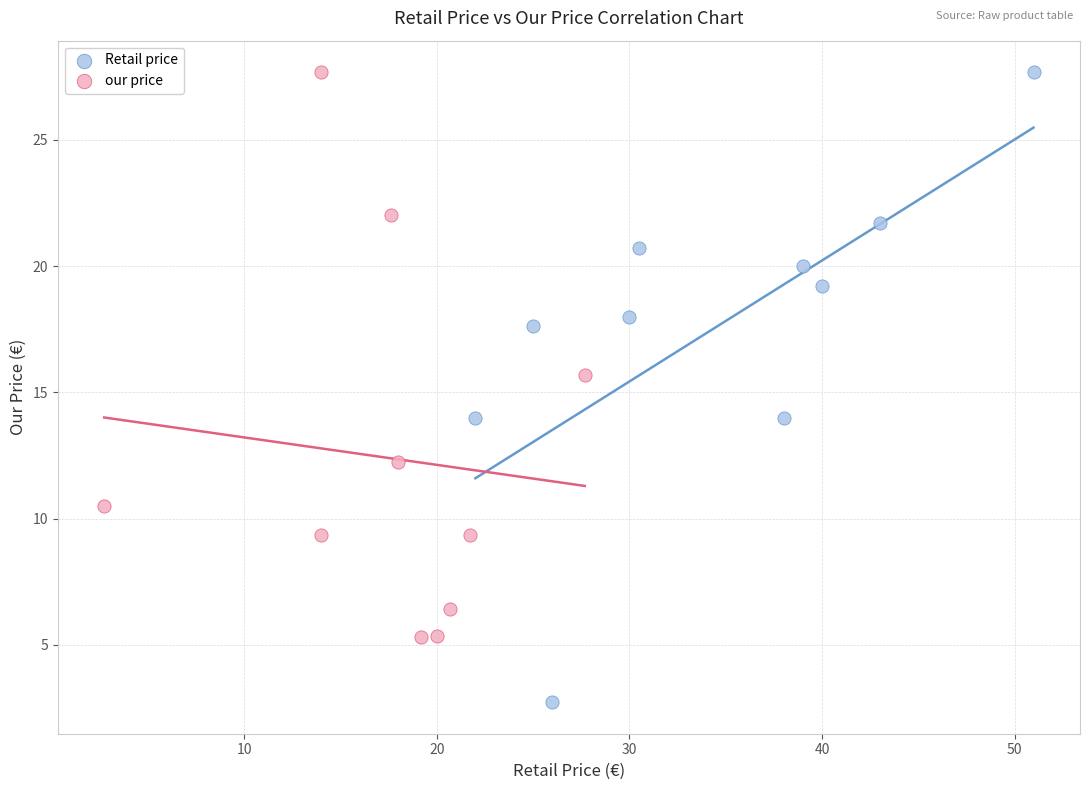

Which series has the widest spread of Y values?

Retail price